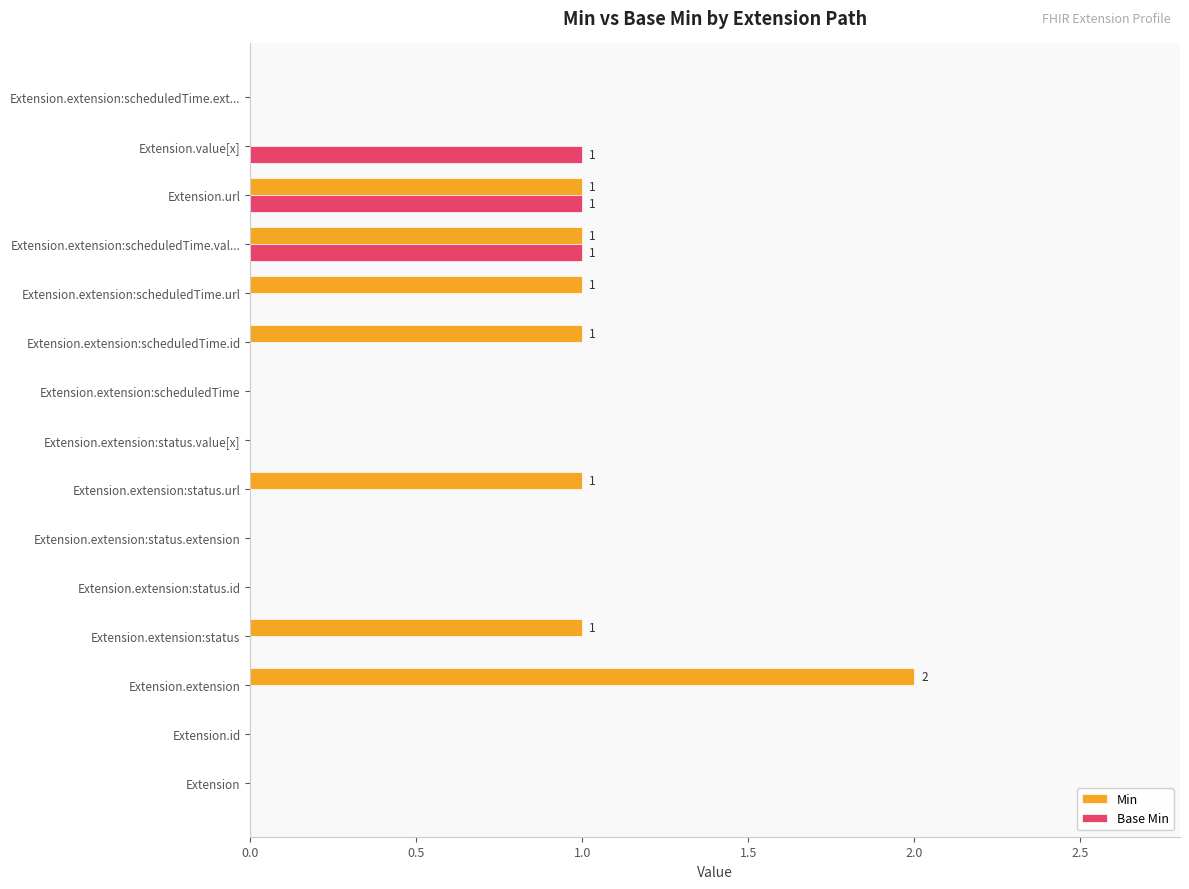

What is the highest value of the Base Min series?

1